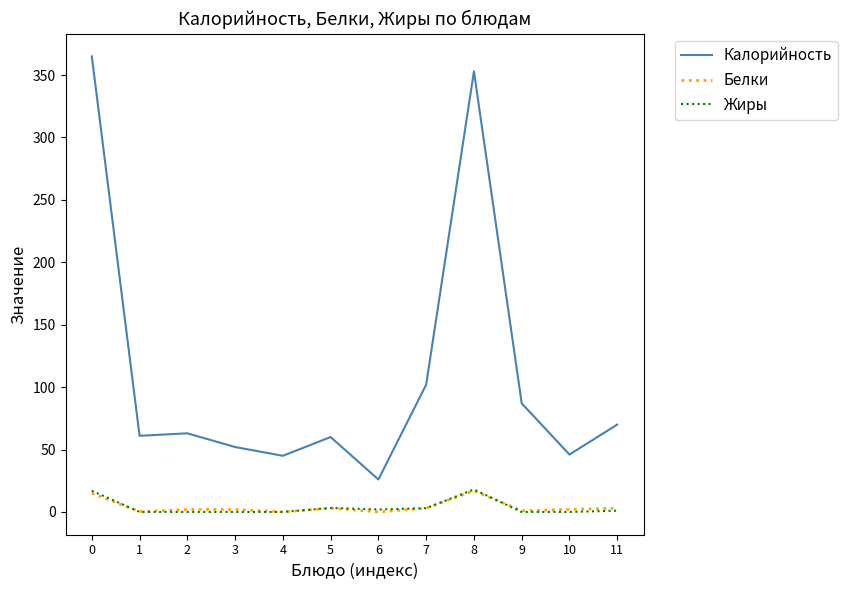

Which series has the largest range (max minus min)?

Калорийность